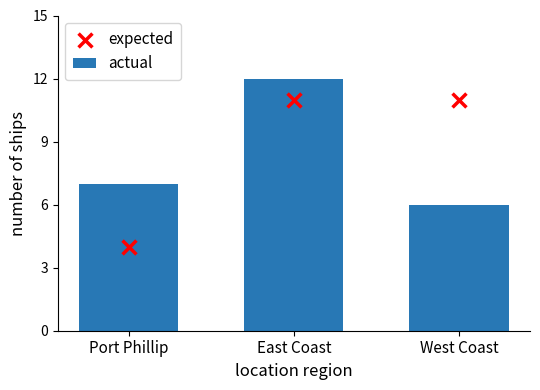

Which series has the largest total across all categories?

expected